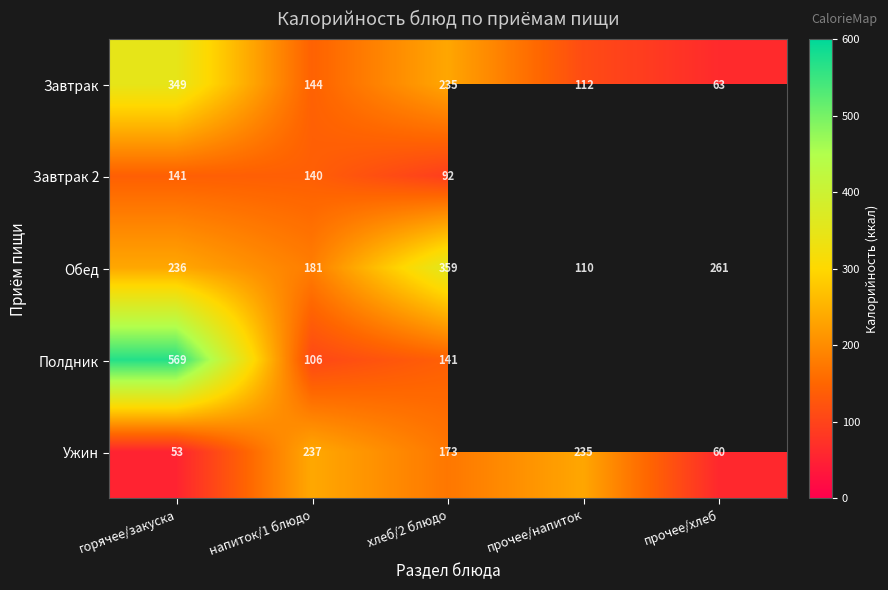

What is the difference between the highest and lowest values at прочее/хлеб?

201.0